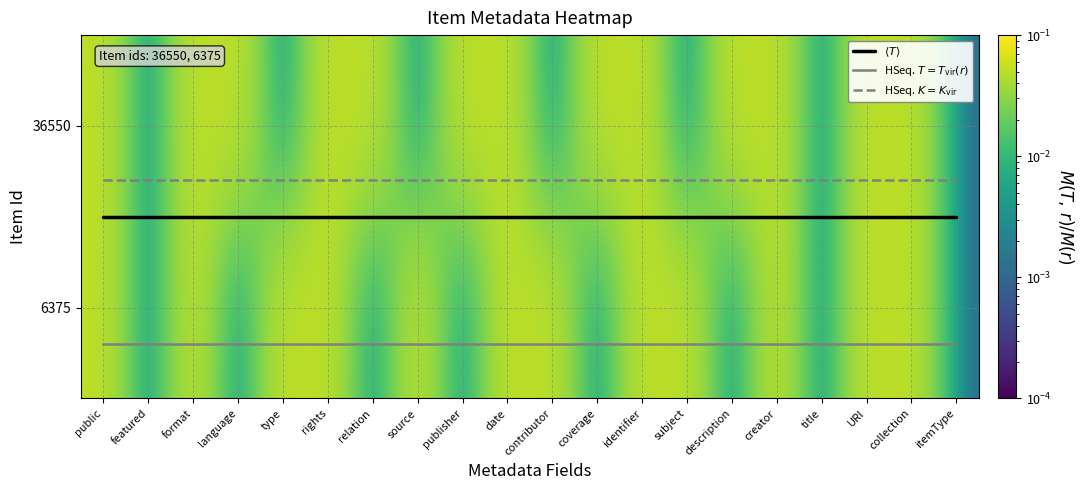

At itemType, list the series in order from largest to smallest.

HSeq. $T=T_{\rm vir}(r)$, $\langle T \rangle$, HSeq. $K=K_{\rm vir}$, 6375, 36550